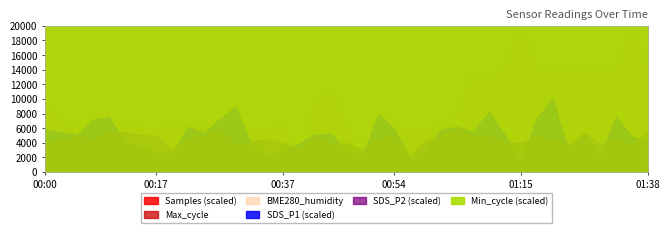

True or false: Max_cycle and SDS_P2 intersect in this chart.

False